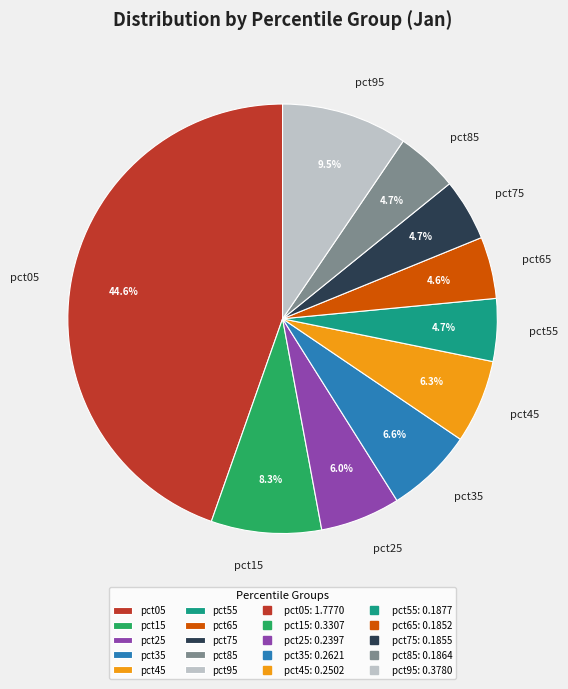

To the nearest percent, what percentage of the pie is pct55?

5%